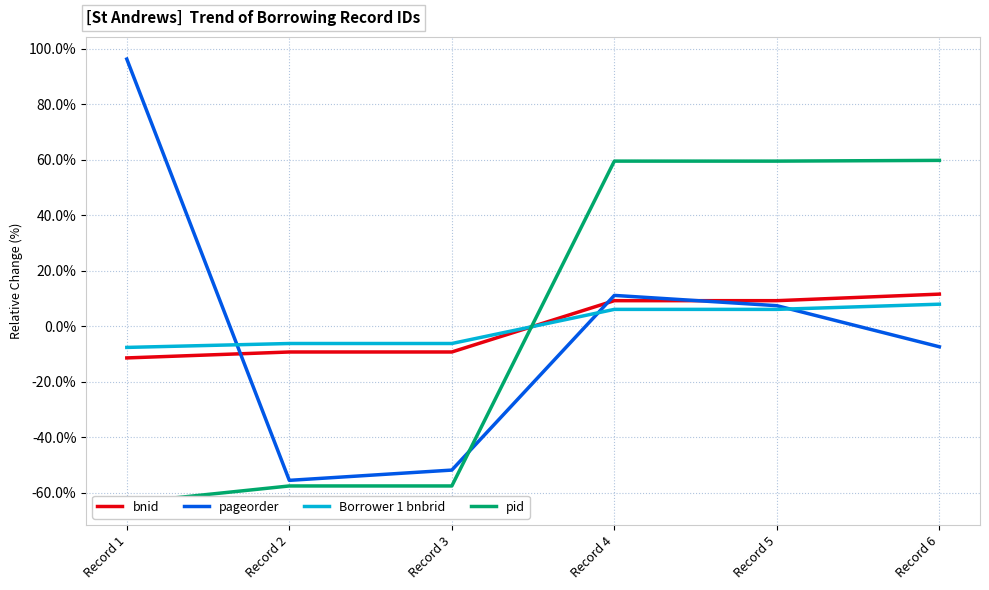

Is this an area chart (filled region under the line)?

No